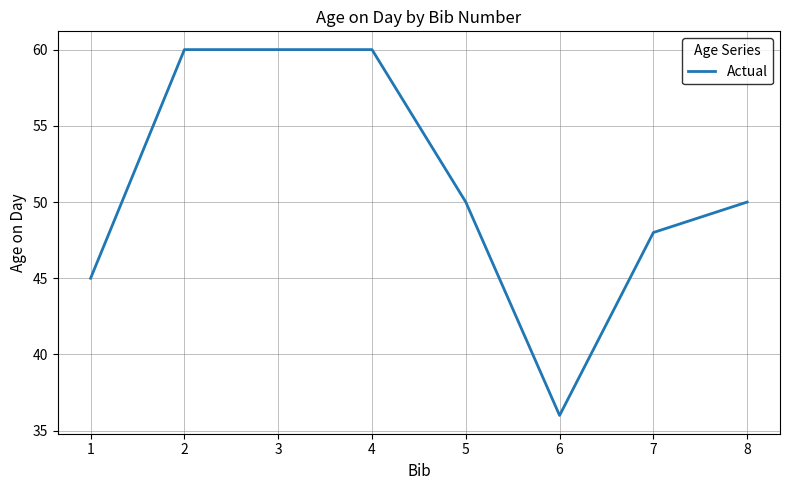

True or false: the data has more than 2 interior local peaks.

False